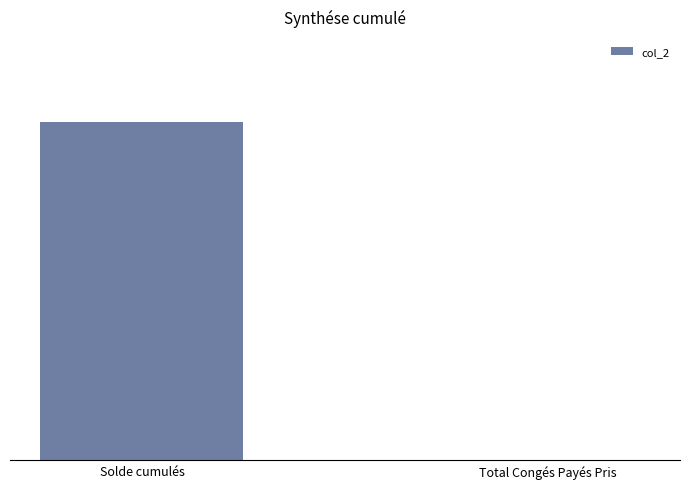

The chart shows a value of 1284.0 at Solde cumulés. True or false?

False